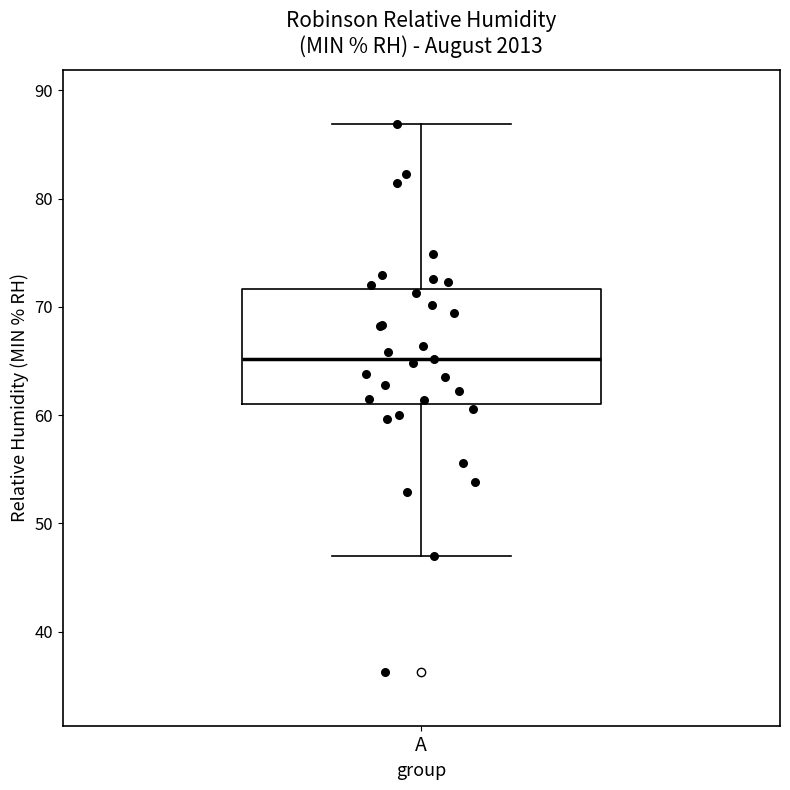

Transcribe this box plot: give where the median line is, the range the box spans, and where the two whiskers end, as read against the y-axis. The values are not printed on the chart, so give them approximately, as read against the axis.

median 65, box 61 to 72, whiskers 47 to 87